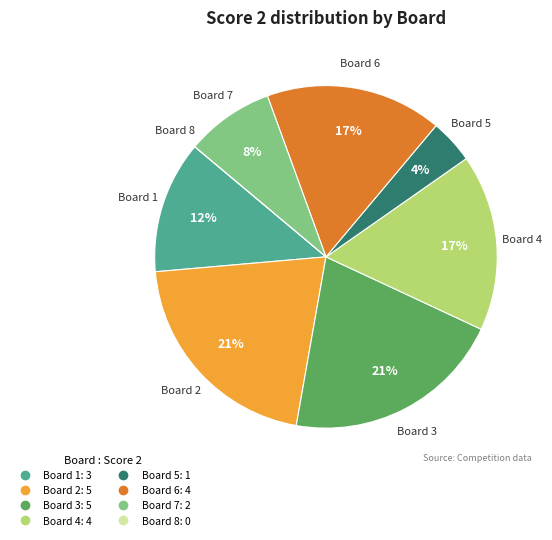

Approximately how many times larger is the value at Board 2 compared to Board 4?

1.2